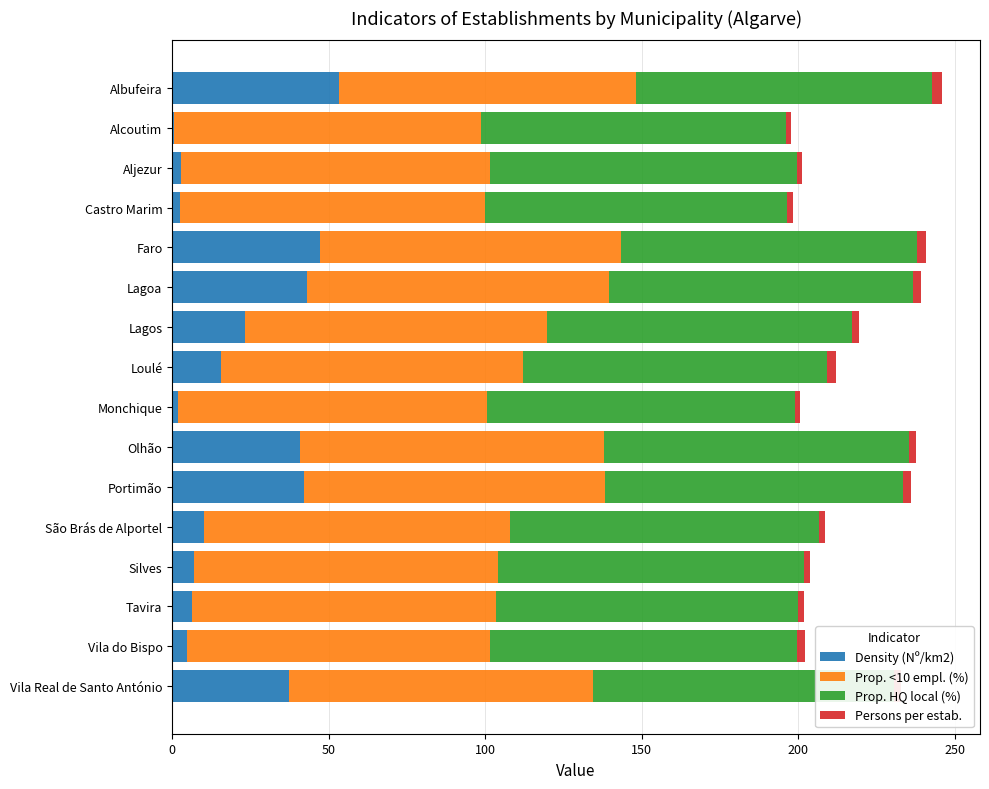

What is the highest value of the Density (Nº/km2) series?

53.2